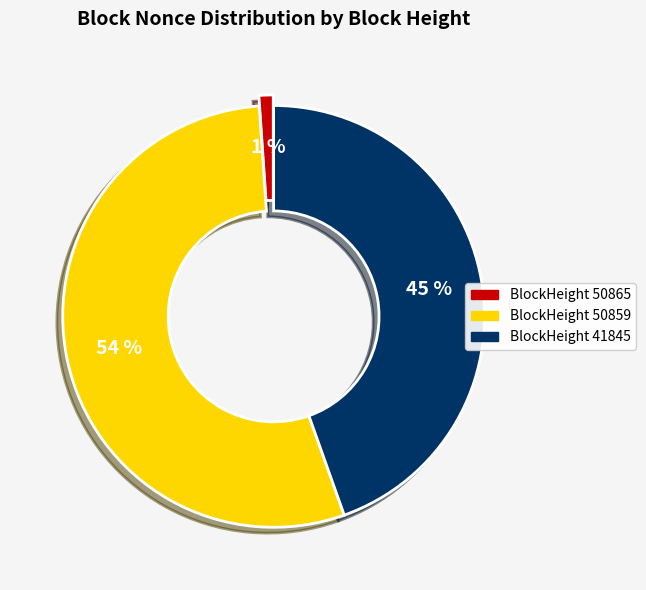

To the nearest percent, what is the difference between the largest and smallest slice percentages?

53%